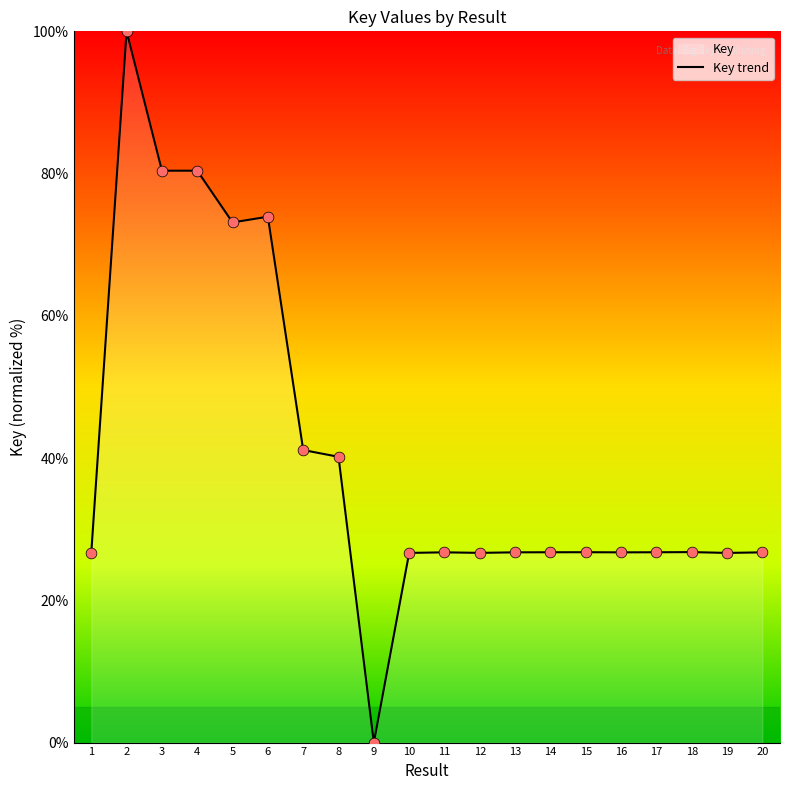

What is the ratio of the value at 12 to the value at 20?

1.0